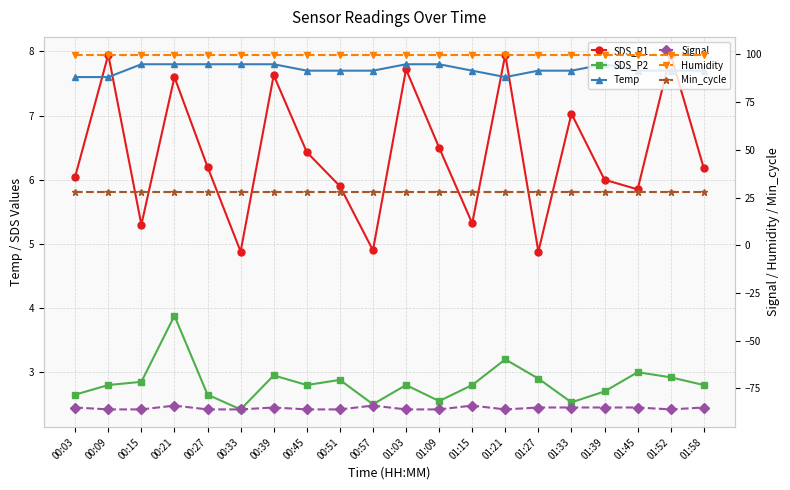

At which label is Temp closest to 7?

00:03